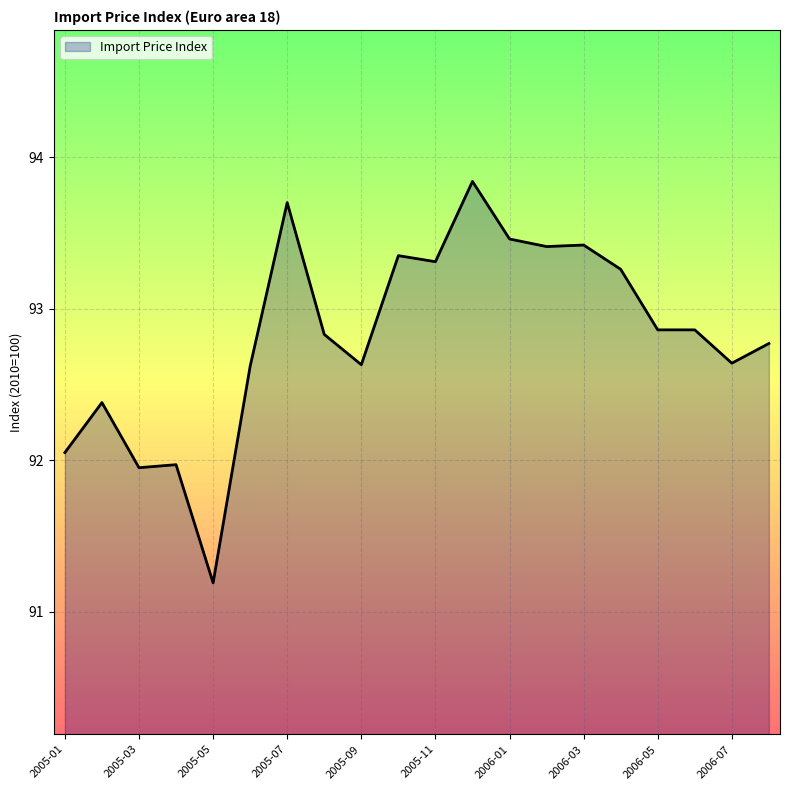

What is the smallest value displayed?

91.2